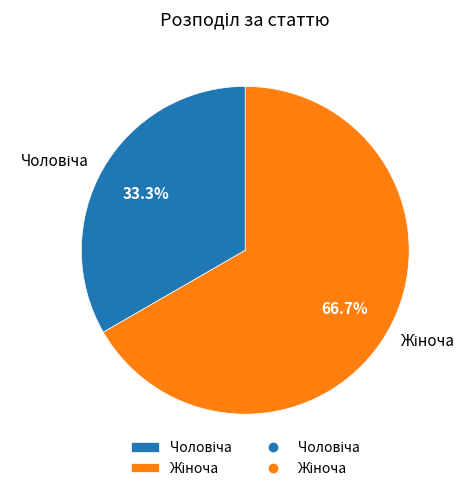

How many segments does this pie chart have?

2